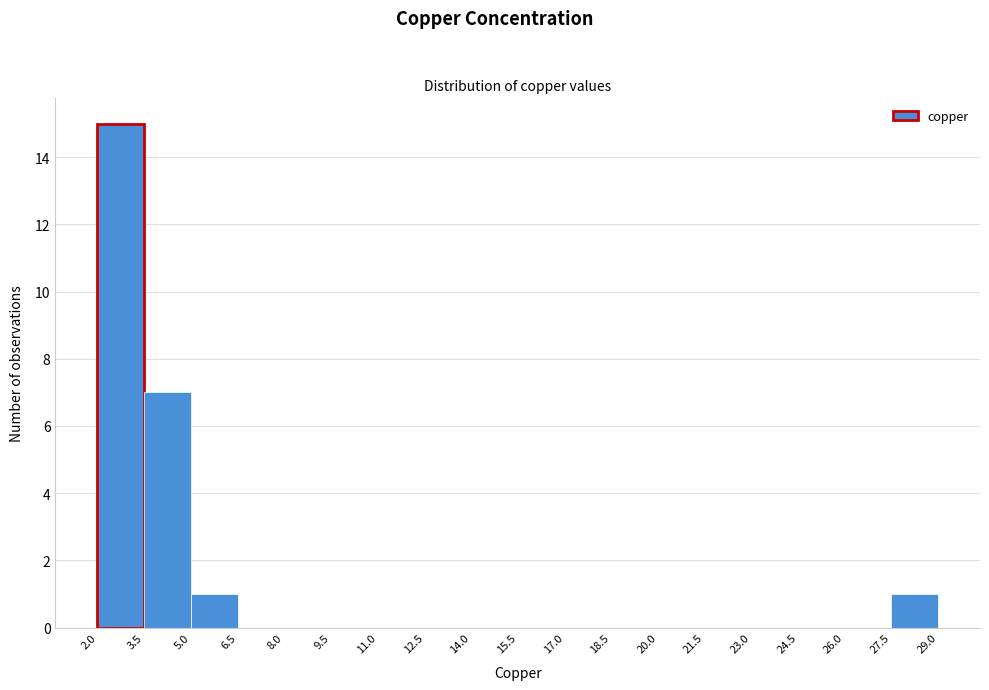

Reading left to right, transcribe this chart: for each bar, give the range it covers on the x-axis and its height. The values are not printed on the chart, so give them approximately, as read against the axis.

2.0 to 3.5: 15
3.5 to 5.0: 7
5.0 to 6.5: 1
6.5 to 8.0: 0
8.0 to 9.5: 0
9.5 to 11.0: 0
11.0 to 12.5: 0
12.5 to 14.0: 0
14.0 to 15.5: 0
15.5 to 17.0: 0
17.0 to 18.5: 0
18.5 to 20.0: 0
20.0 to 21.5: 0
21.5 to 23.0: 0
23.0 to 24.5: 0
24.5 to 26.0: 0
26.0 to 27.5: 0
27.5 to 29.0: 1